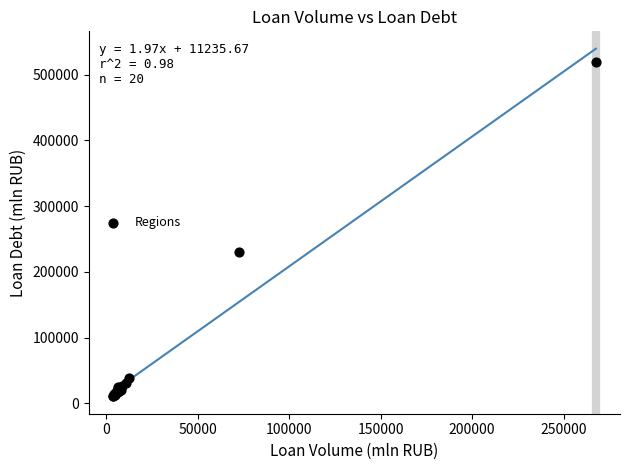

What Y value in the scatter plot is closest to 265344?

231097.3